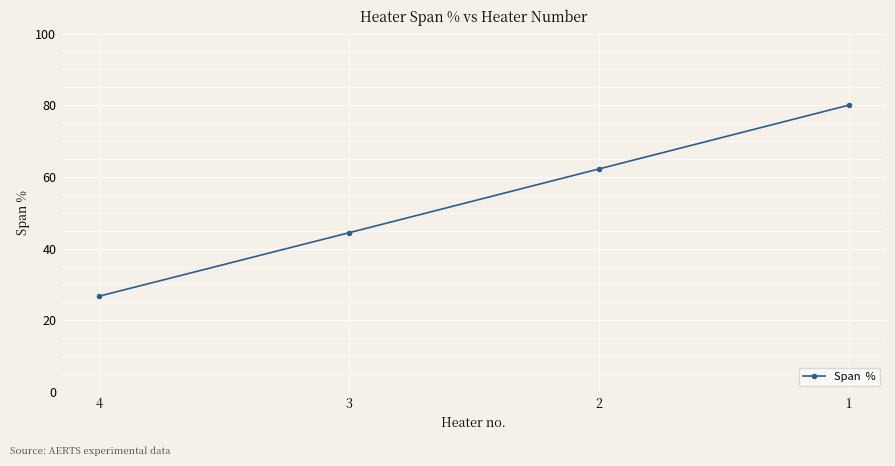

What is the smallest value displayed?

26.7